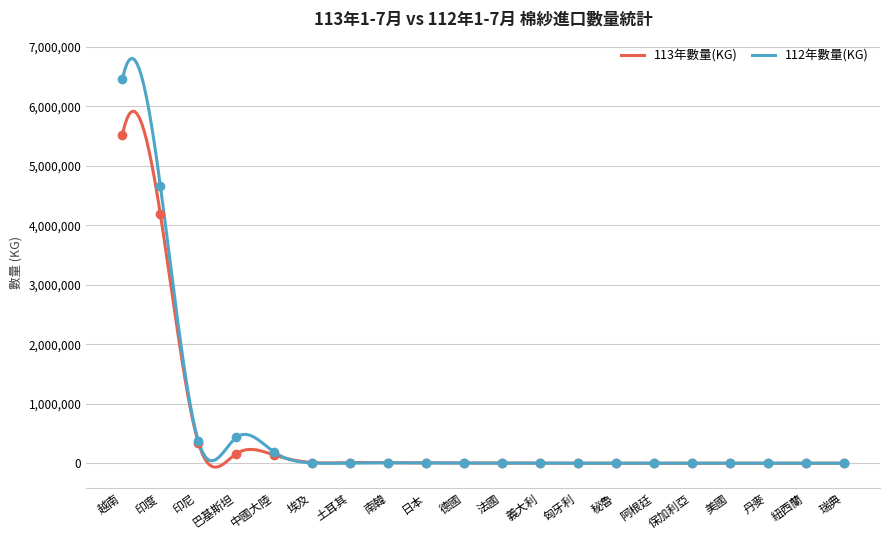

Which label corresponds to the largest value in the chart?

越南